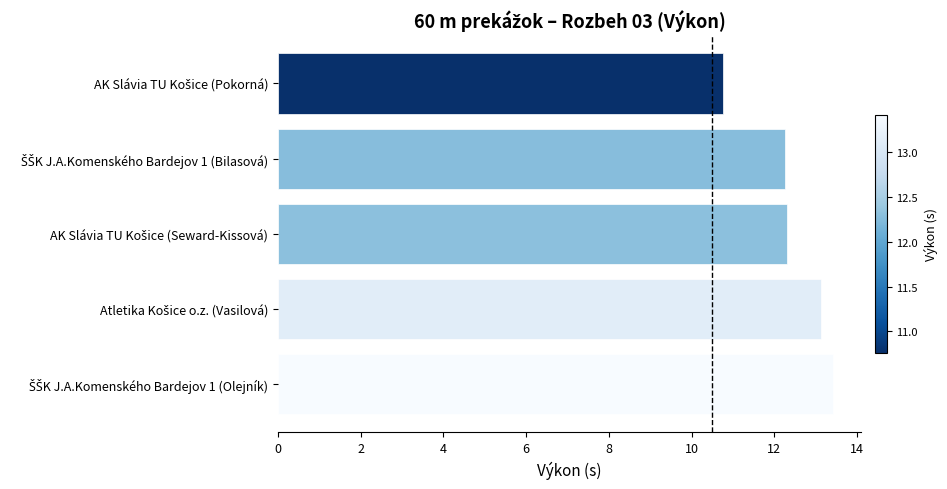

What is the average value?

12.4